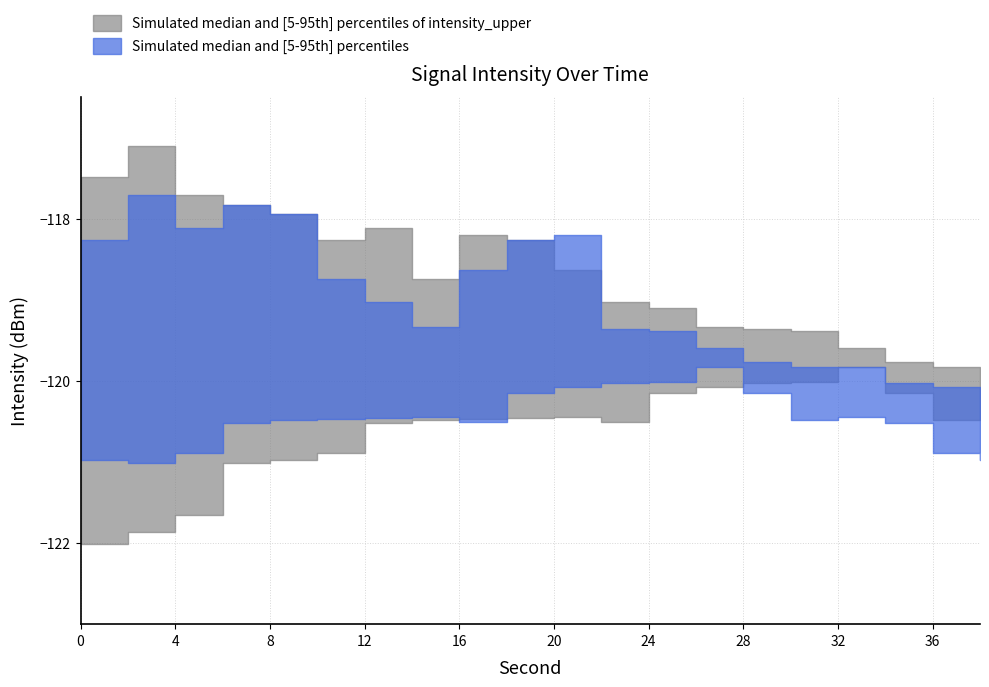

What is the sum of the intensity_lower values at 38 and 10?

-241.3